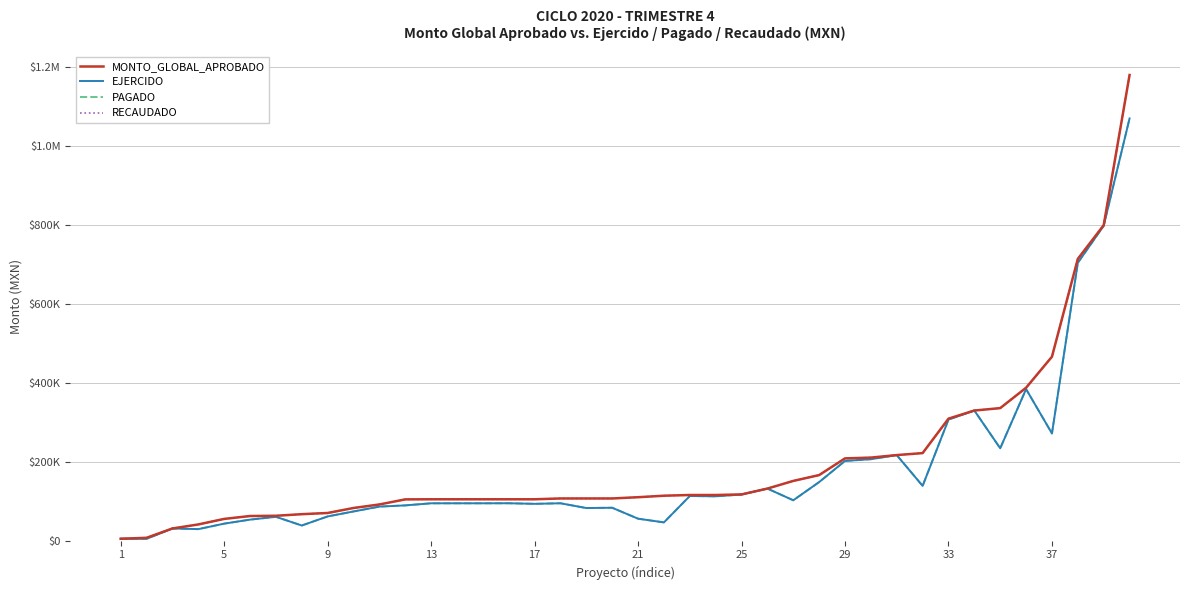

True or false: EJERCIDO and PAGADO cross at least once.

False